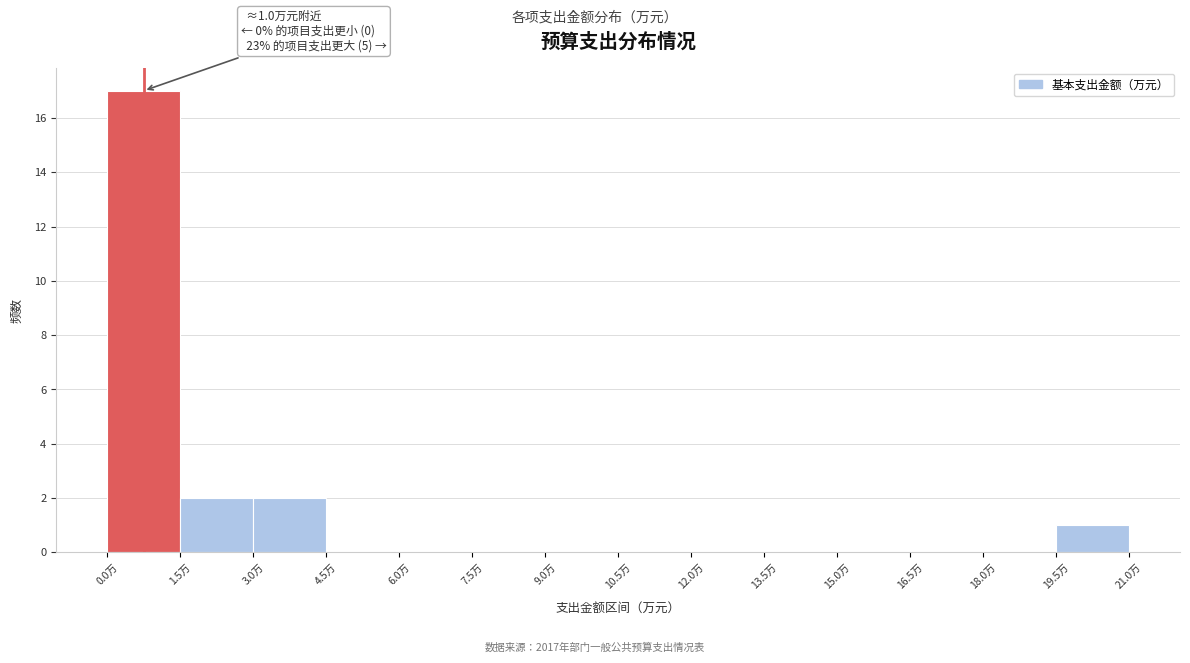

Over which range of the x-axis is the bar tallest?

0.0 to 1.5